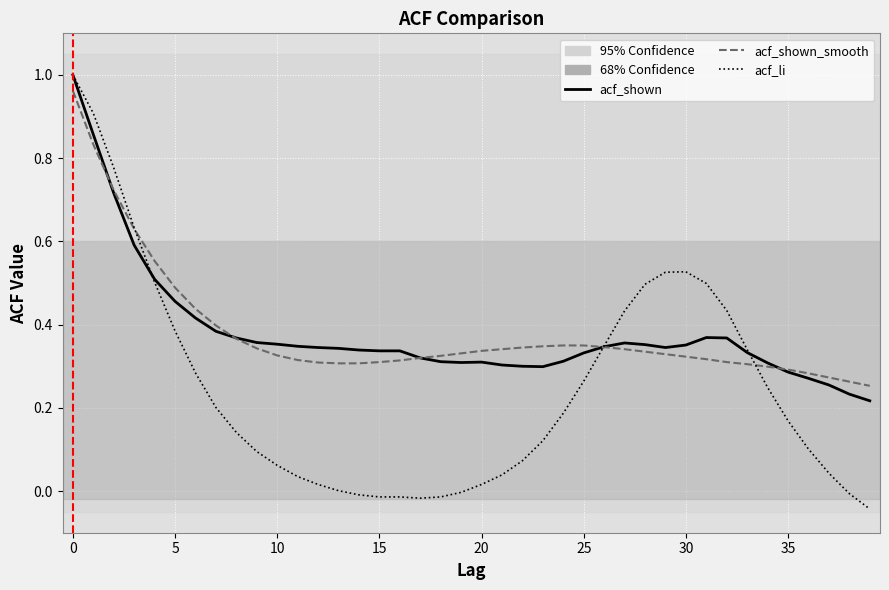

Which series has the widest spread of values?

acf_li